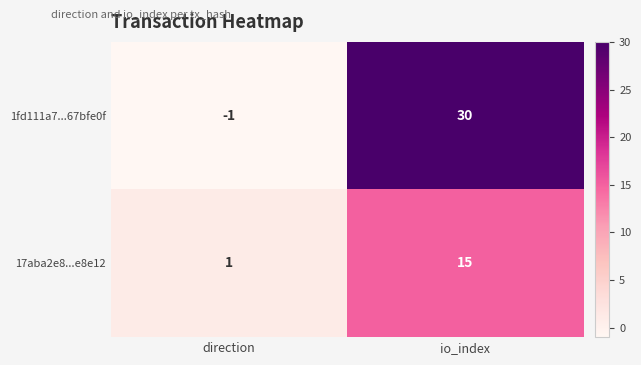

Which series changed the most between direction and io_index?

1fd111a7...67bfe0f